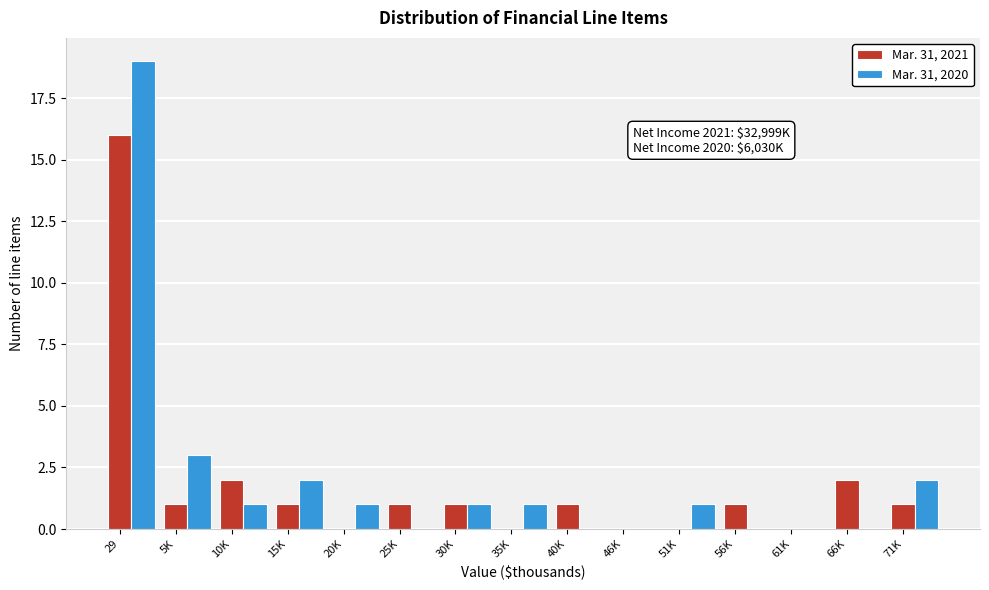

What is the maximum value for Mar. 31, 2020?

19